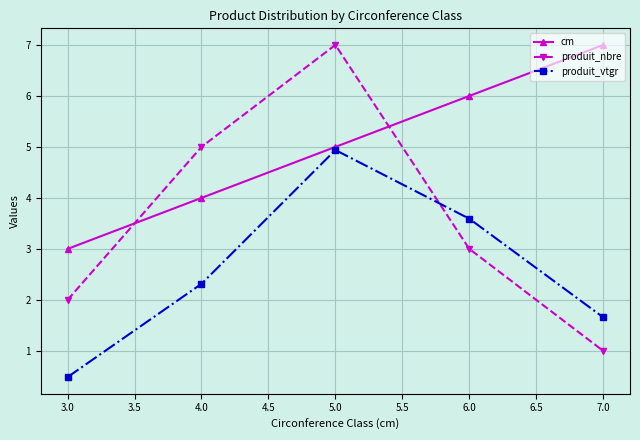

What is the total value across all series at 3.0?

5.5